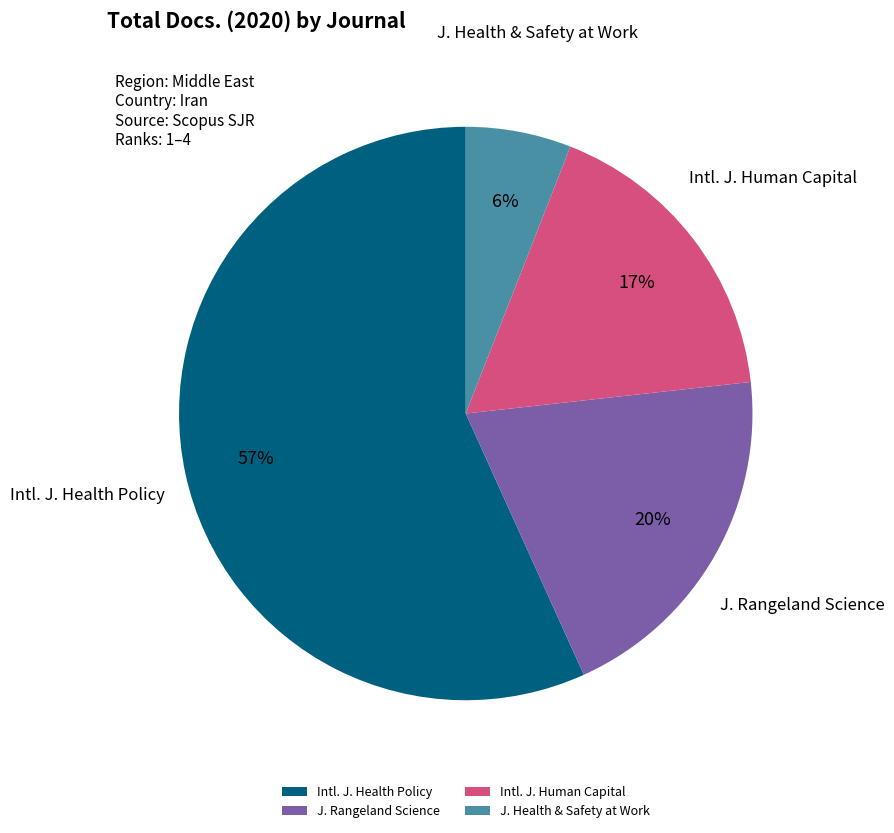

To the nearest percent, what percentage of the pie is Intl. J. Health Policy?

57%